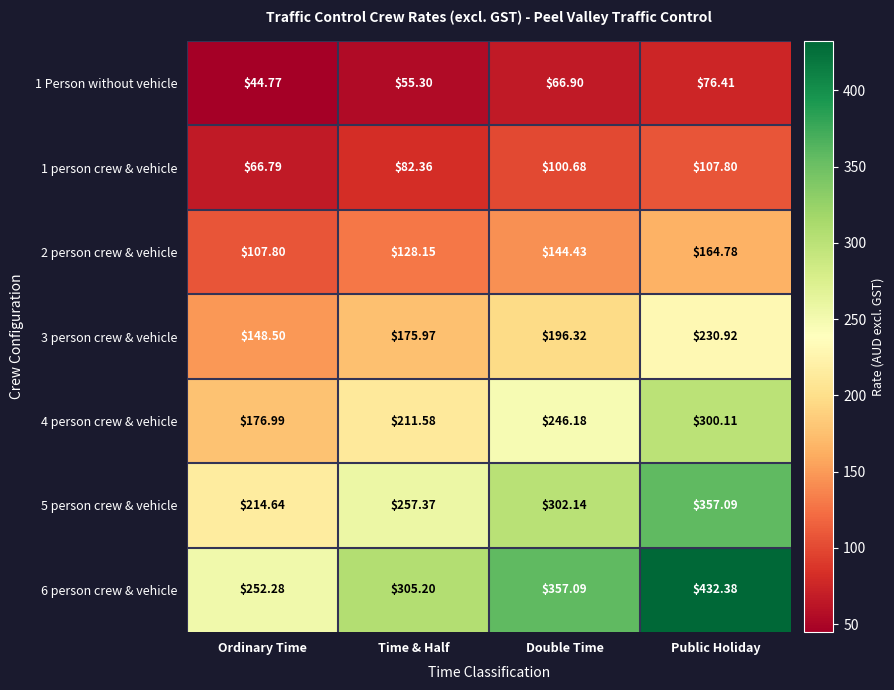

Rank the categories by 6 person crew & vehicle value from lowest to highest.

Ordinary Time, Time & Half, Double Time, Public Holiday